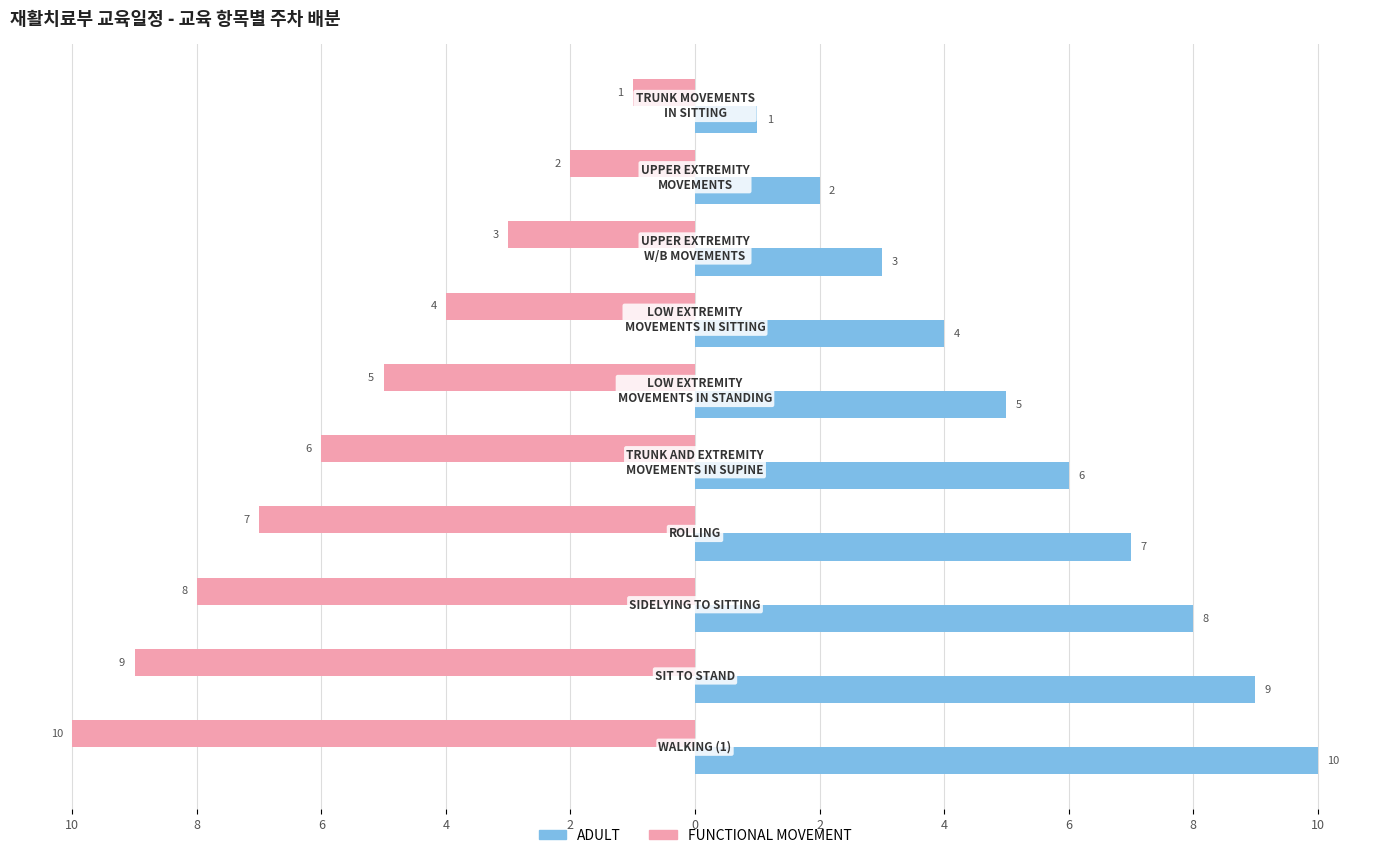

What are all the series names shown in the legend?

ADULT, FUNCTIONAL MOVEMENT